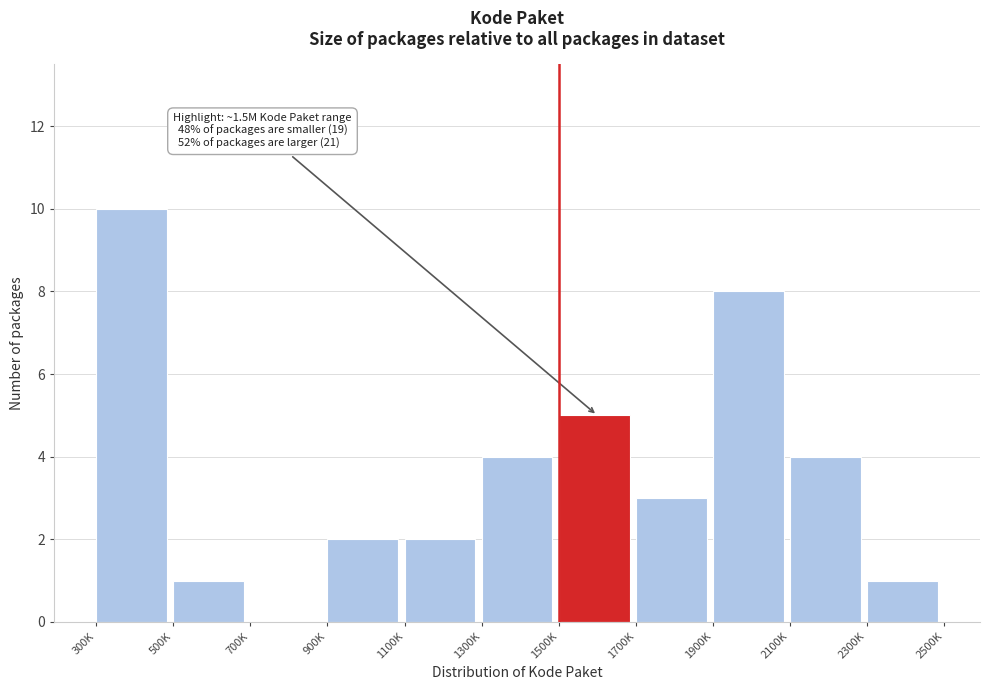

Reading right to left, what are all the values shown in this chart?

2300K=1	2100K=4	1900K=8	1700K=3	1500K=5	1300K=4	1100K=2	900K=2	700K=0	500K=1	300K=10